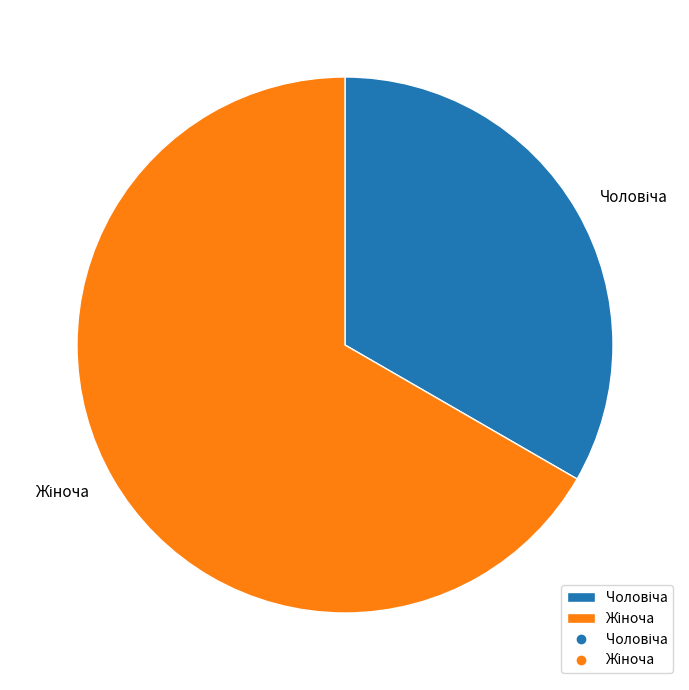

Does any single category account for the majority?

Yes